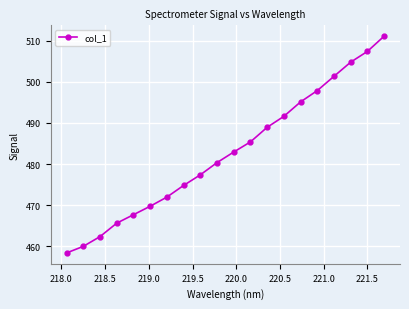

How many lines are shown in the chart?

1